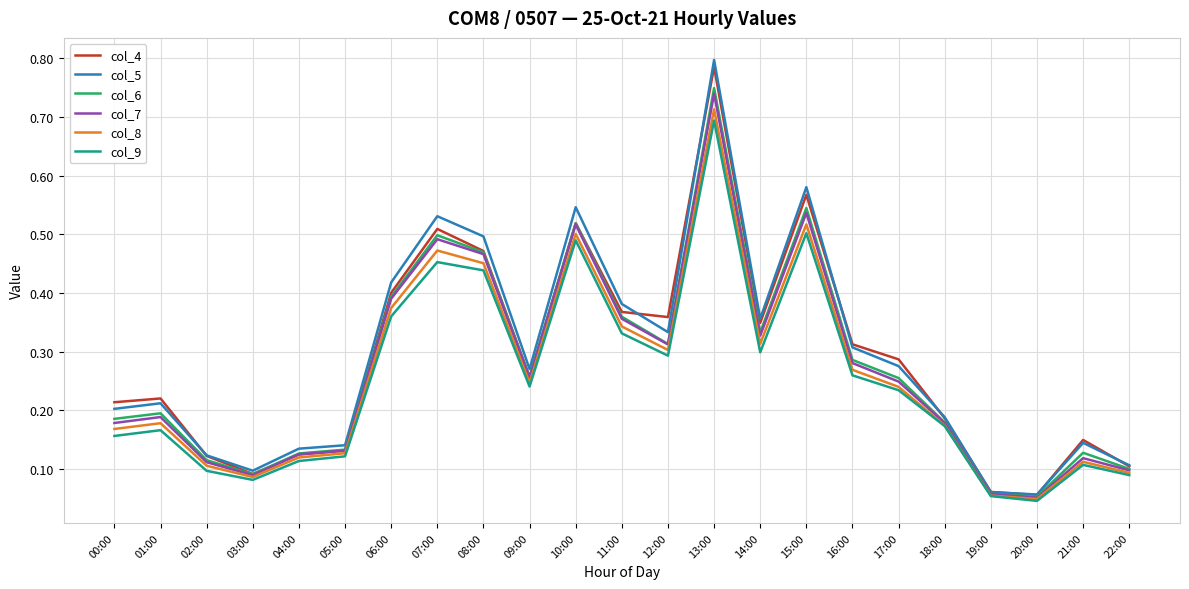

The col_4 series shows 0.3 at 17:00. True or false?

True